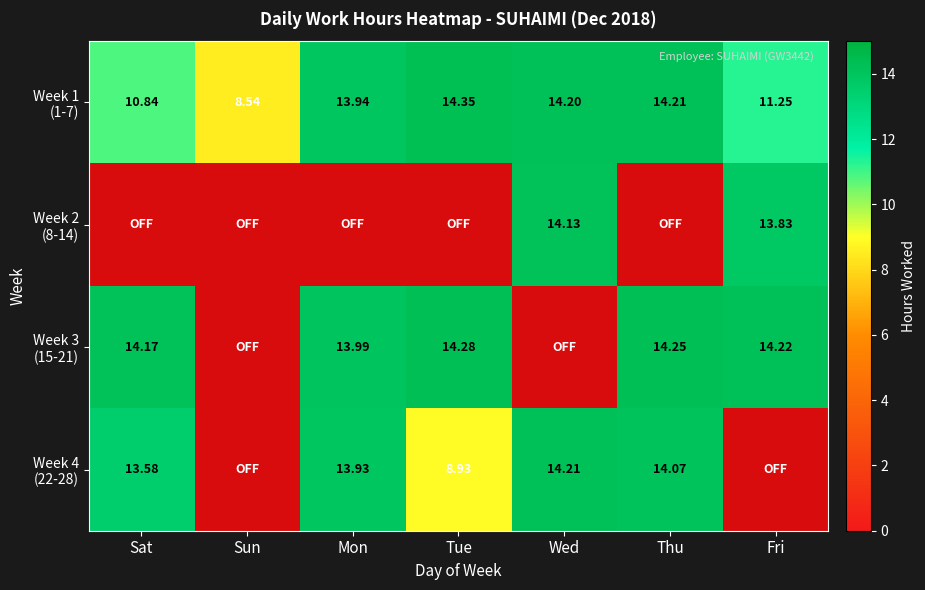

Is the value of Week 1 (1-7) at Wed greater than the value of Week 3 (15-21) at Fri?

No